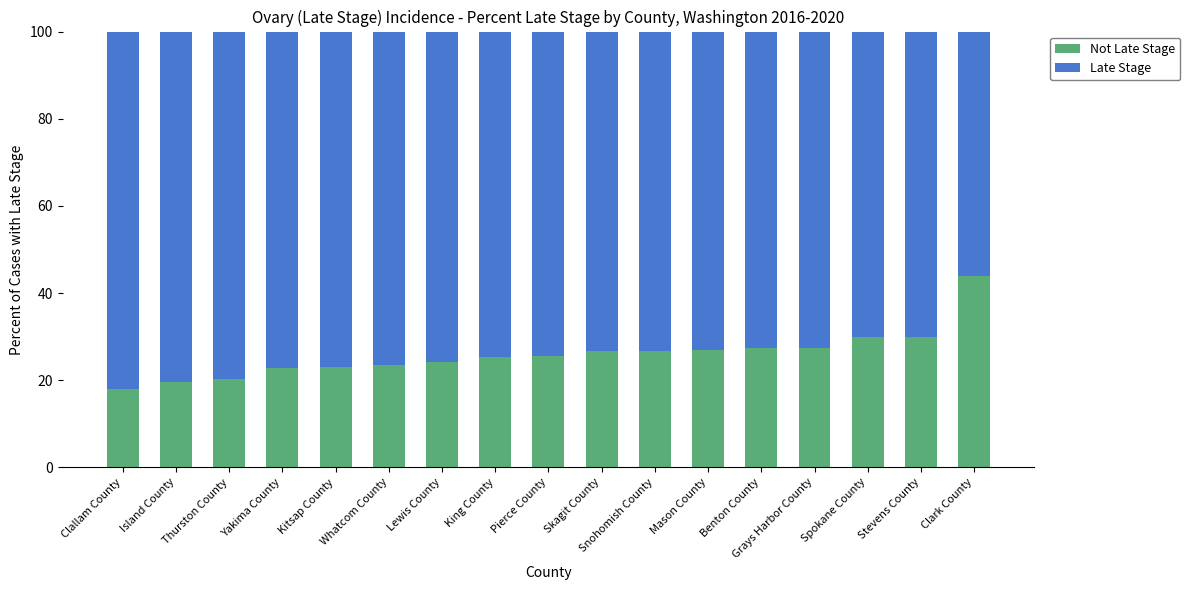

What is the total value across all series at Grays Harbor County?

100.0